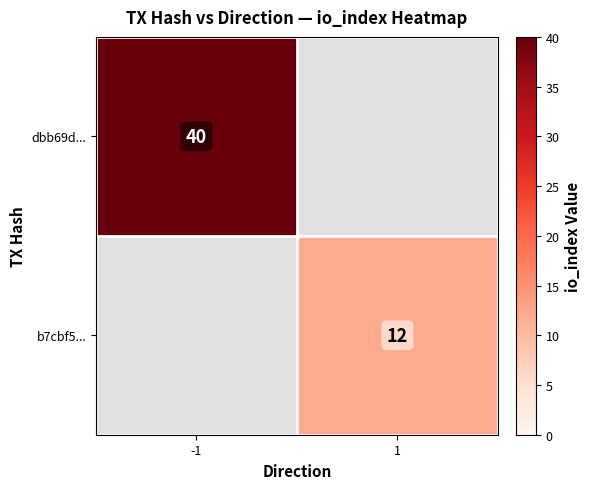

Is it true that b7cbf5... equals 12 at 1?

True